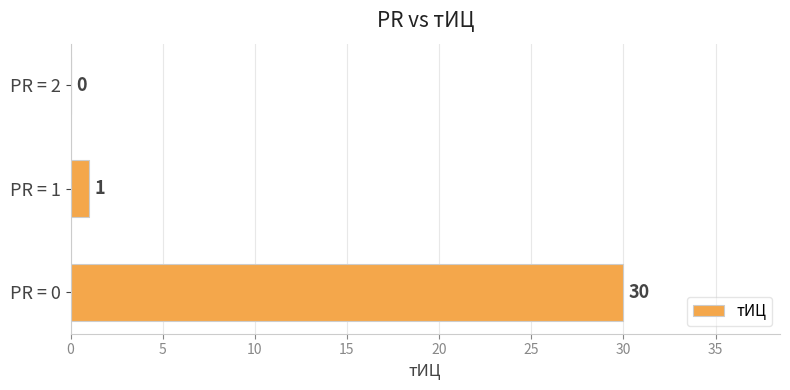

What is the sum of all values?

31